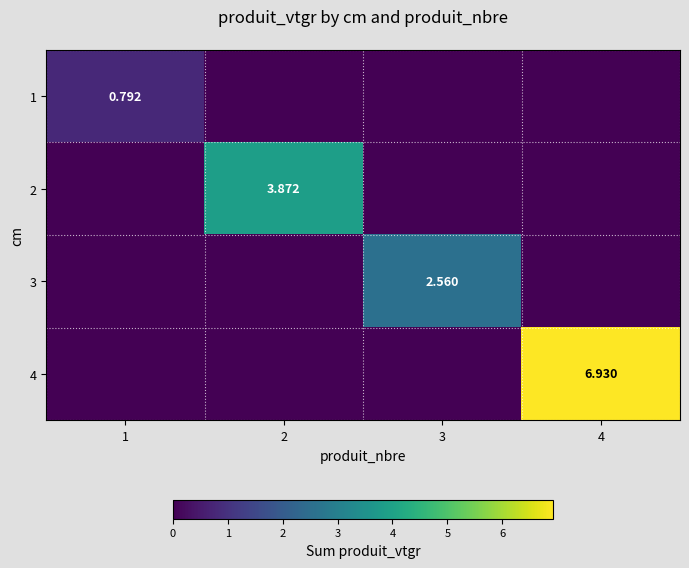

List the series in order of their peak value, lowest first.

1, 3, 2, 4